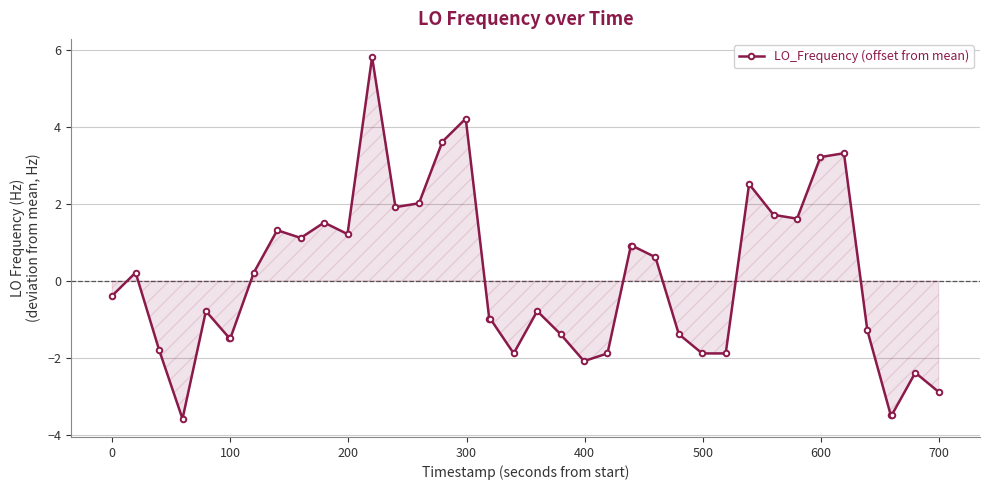

What is the minimum value shown in the chart?

-3.6